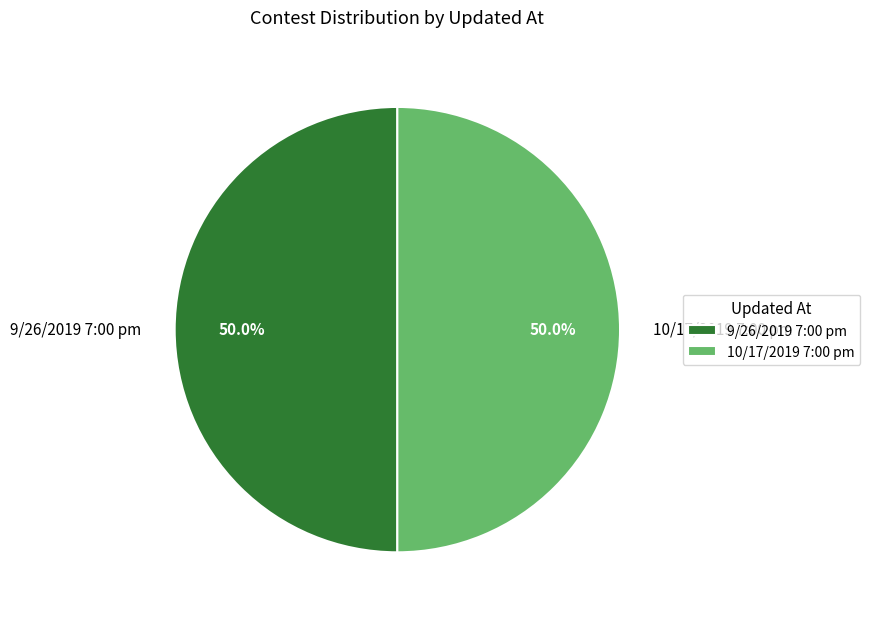

Is the sum of 9/26/2019 7:00 pm and 10/17/2019 7:00 pm greater than half?

Yes